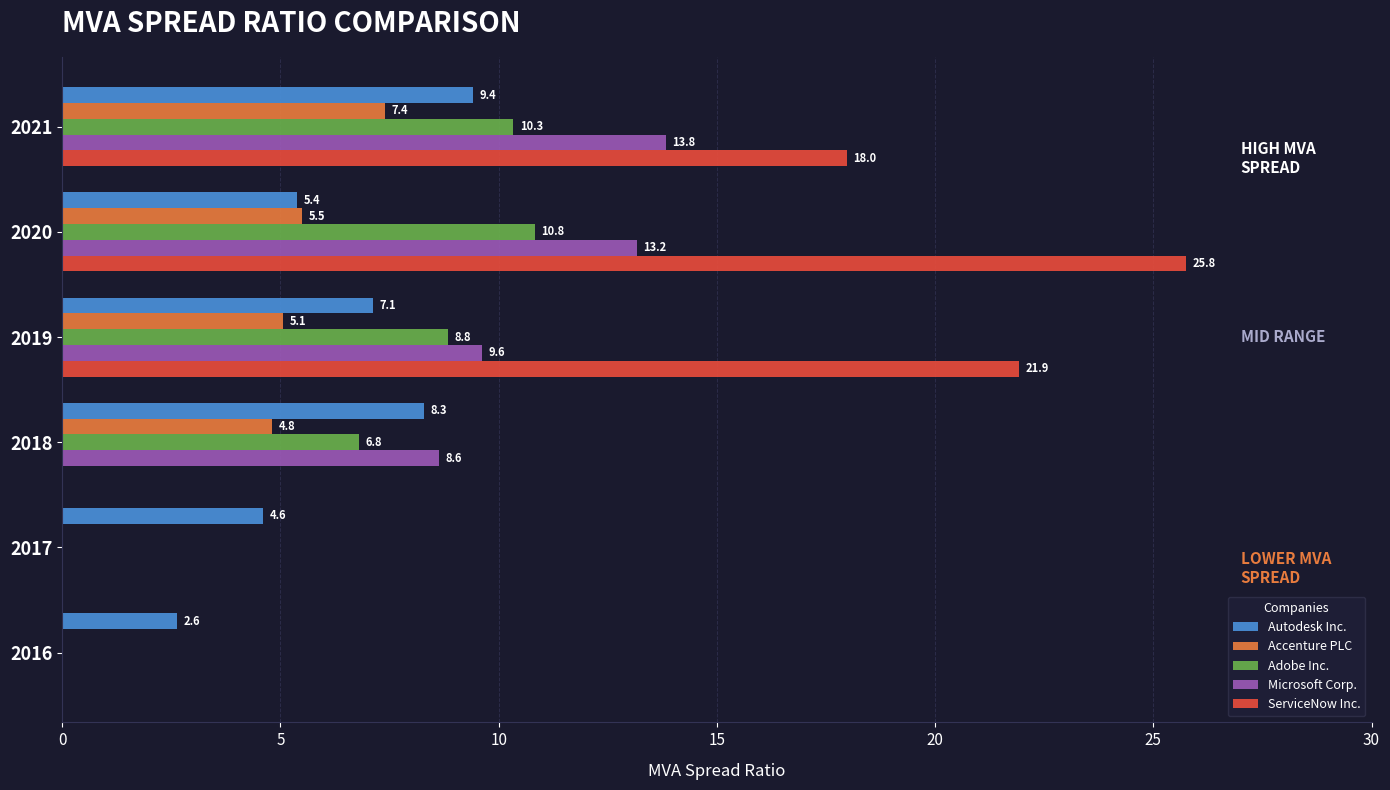

How many data points does each series have?

6